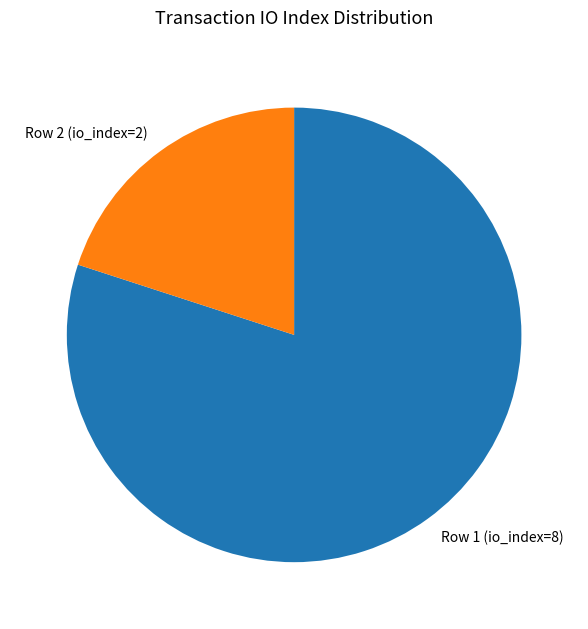

True or false: Row 2 (io_index=2) accounts for 33% of the total.

False